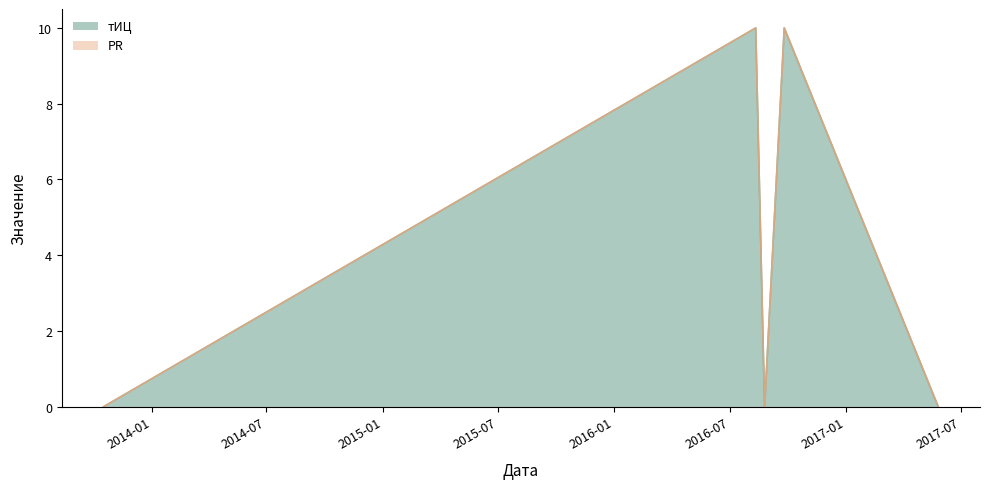

The value at 2013-10-17 is -4. True or false?

False